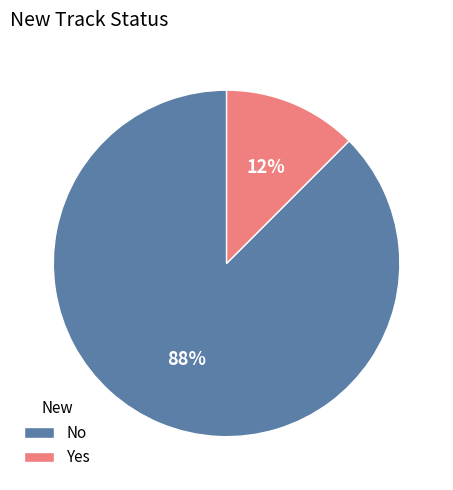

Which slice is the smallest?

Yes